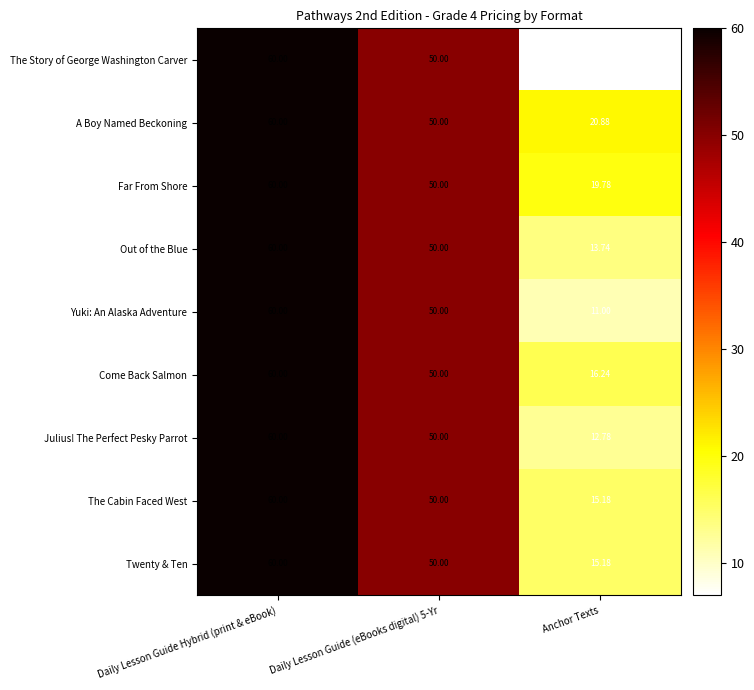

Which series has the widest spread of values?

The Story of George Washington Carver